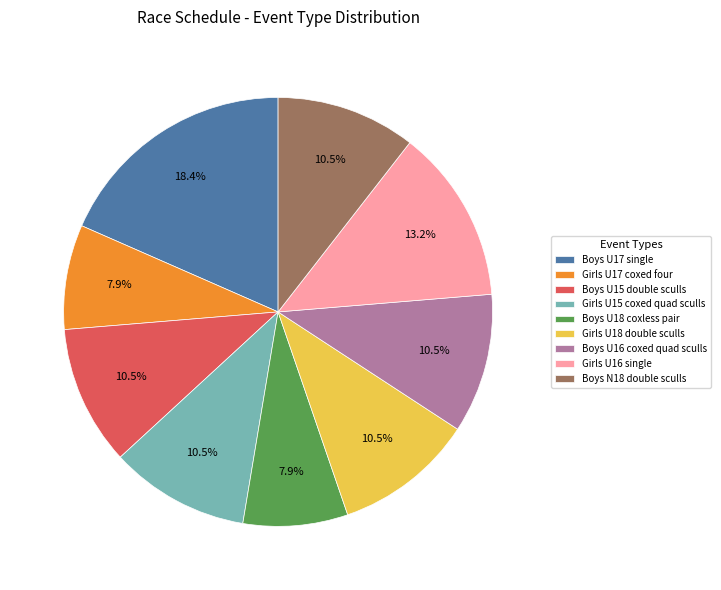

What percentage is the Girls U16 single slice, to the nearest percent?

13%